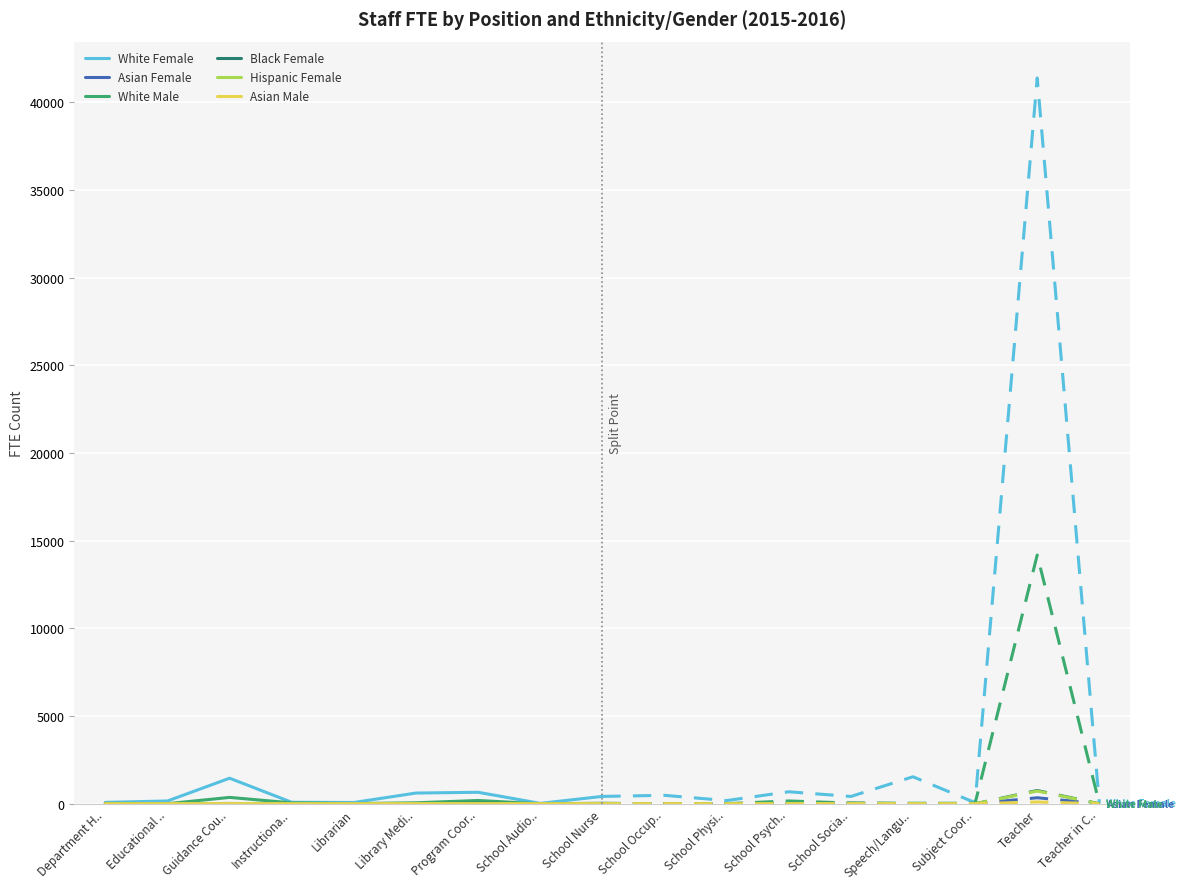

What is the label of the 3rd point from the left?

Guidance Cou..